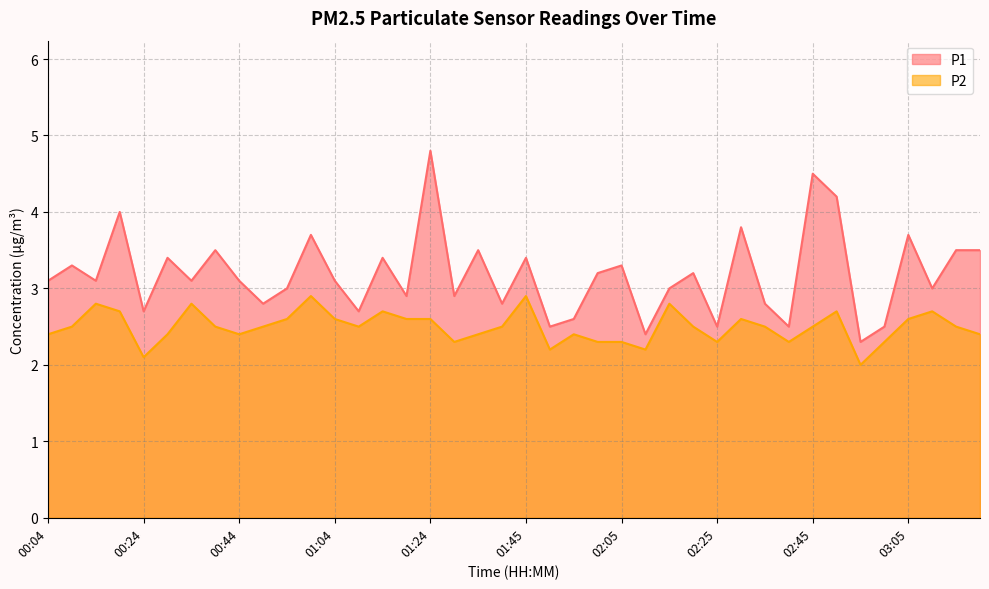

In P1, how many points are higher than both neighbors (excluding endpoints)?

14